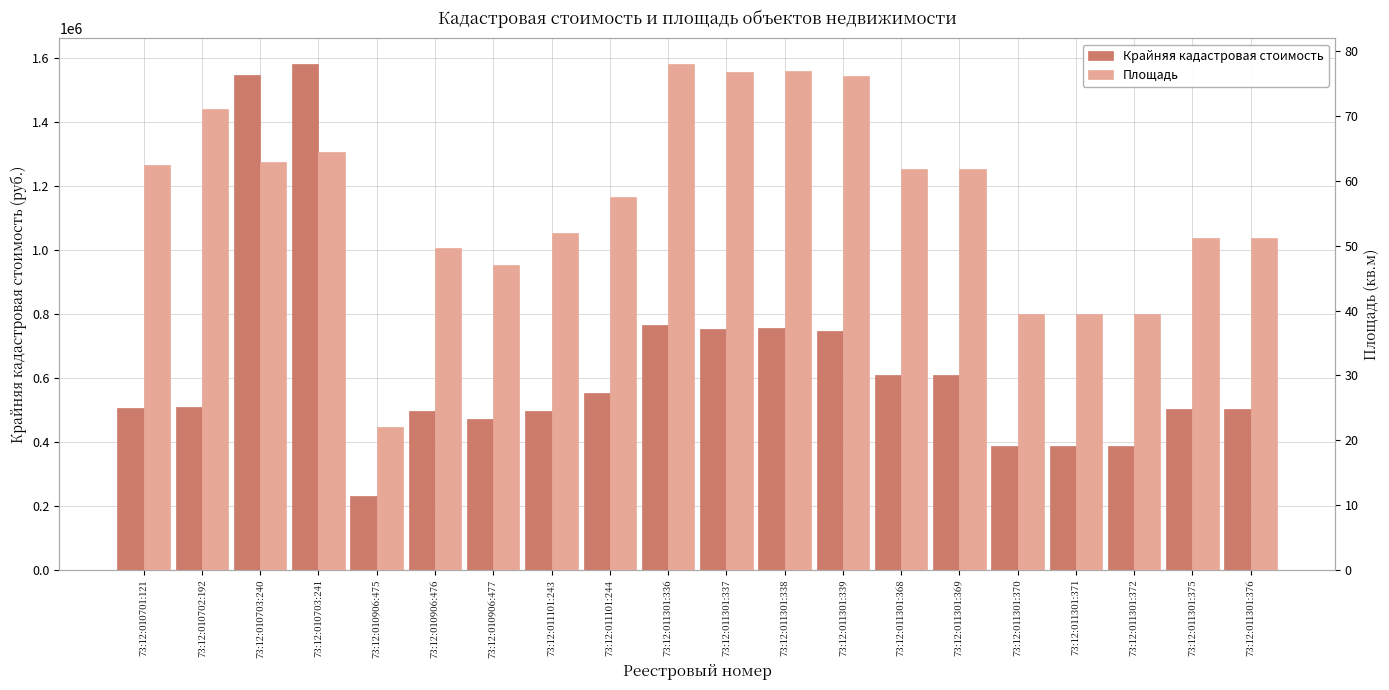

What is the minimum value for Крайняя кадастровая стоимость?

229737.4